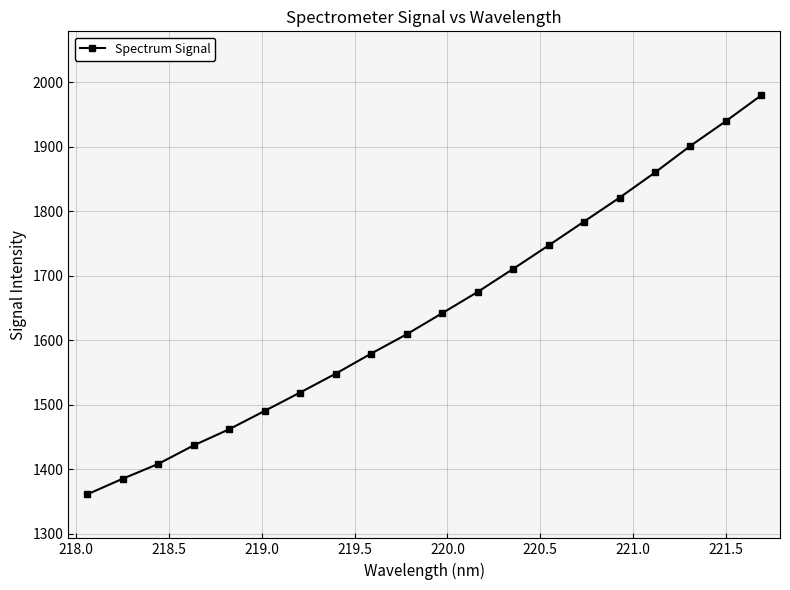

Count the number of categories in the chart.

20